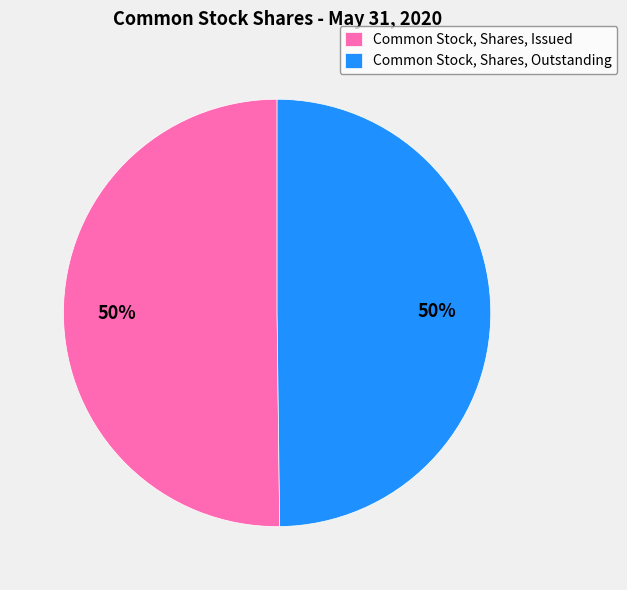

Approximately how many times larger is the value at Common Stock, Shares, Issued compared to Common Stock, Shares, Outstanding?

1.0